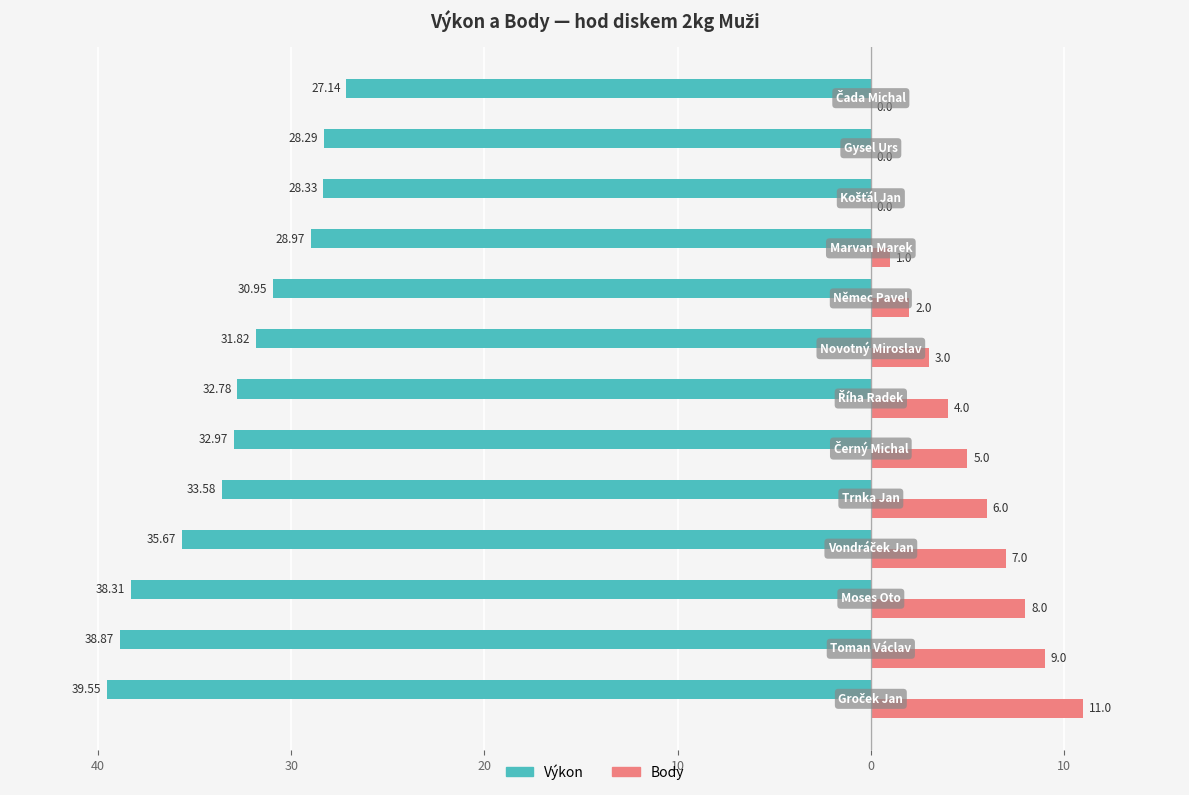

Count the number of data series in this chart.

2